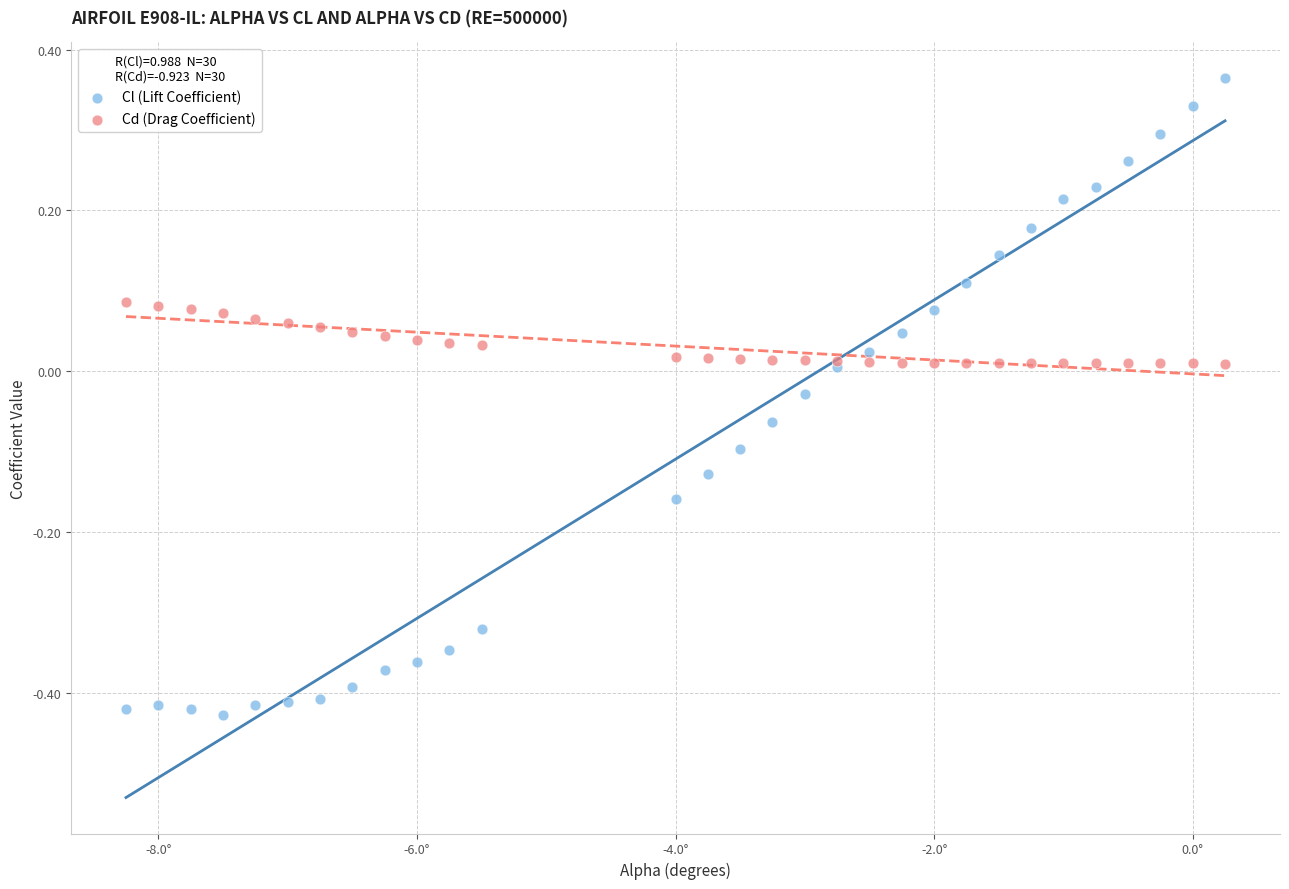

Which series reaches the minimum Y coordinate?

Cl (Lift Coefficient)